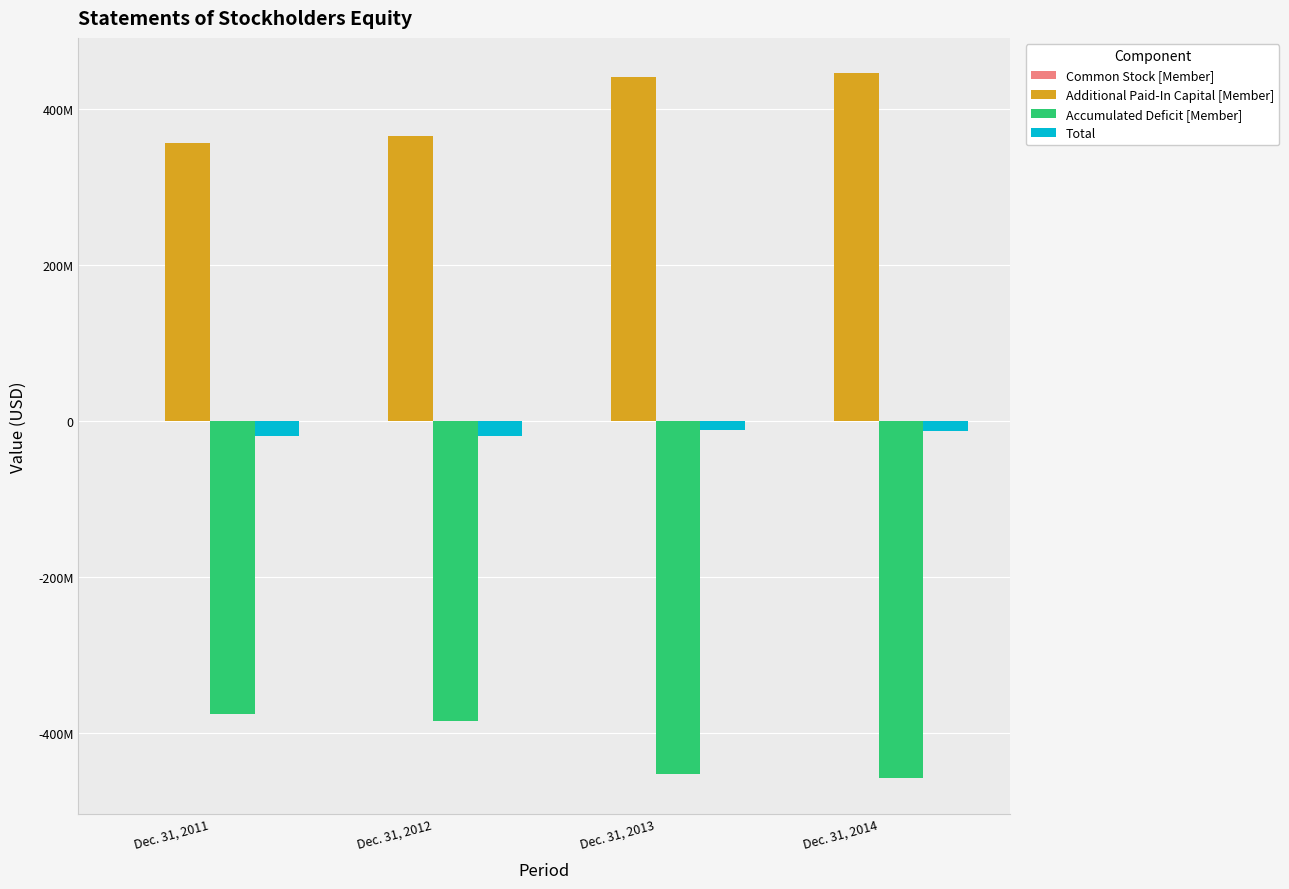

The Total series shows -11701995 at Dec. 31, 2013. True or false?

True